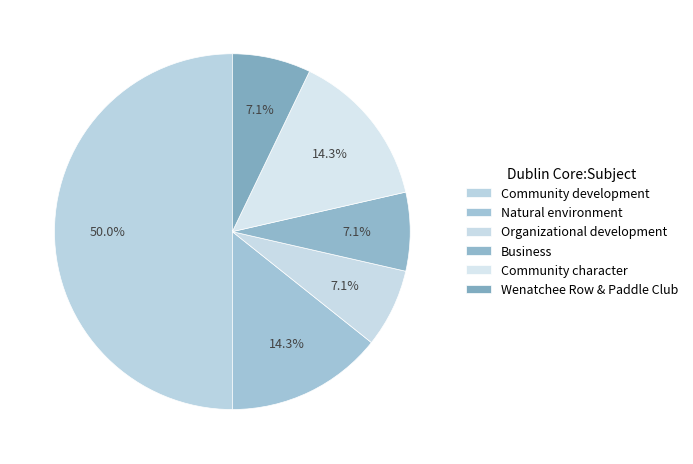

What is the ratio of the value at Natural environment to the value at Community development?

0.3